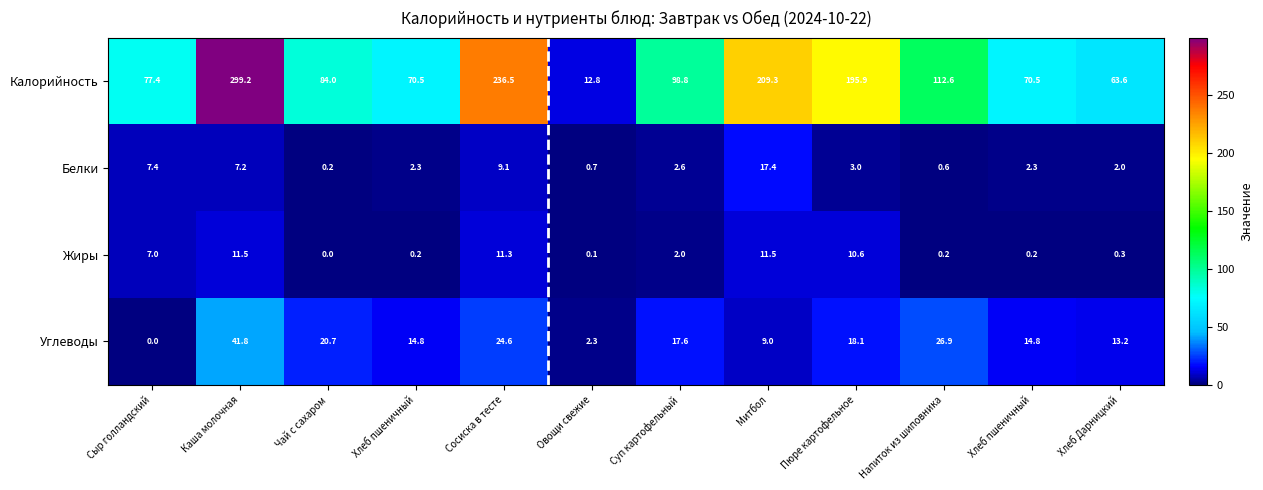

How many categories are shown in the chart?

12